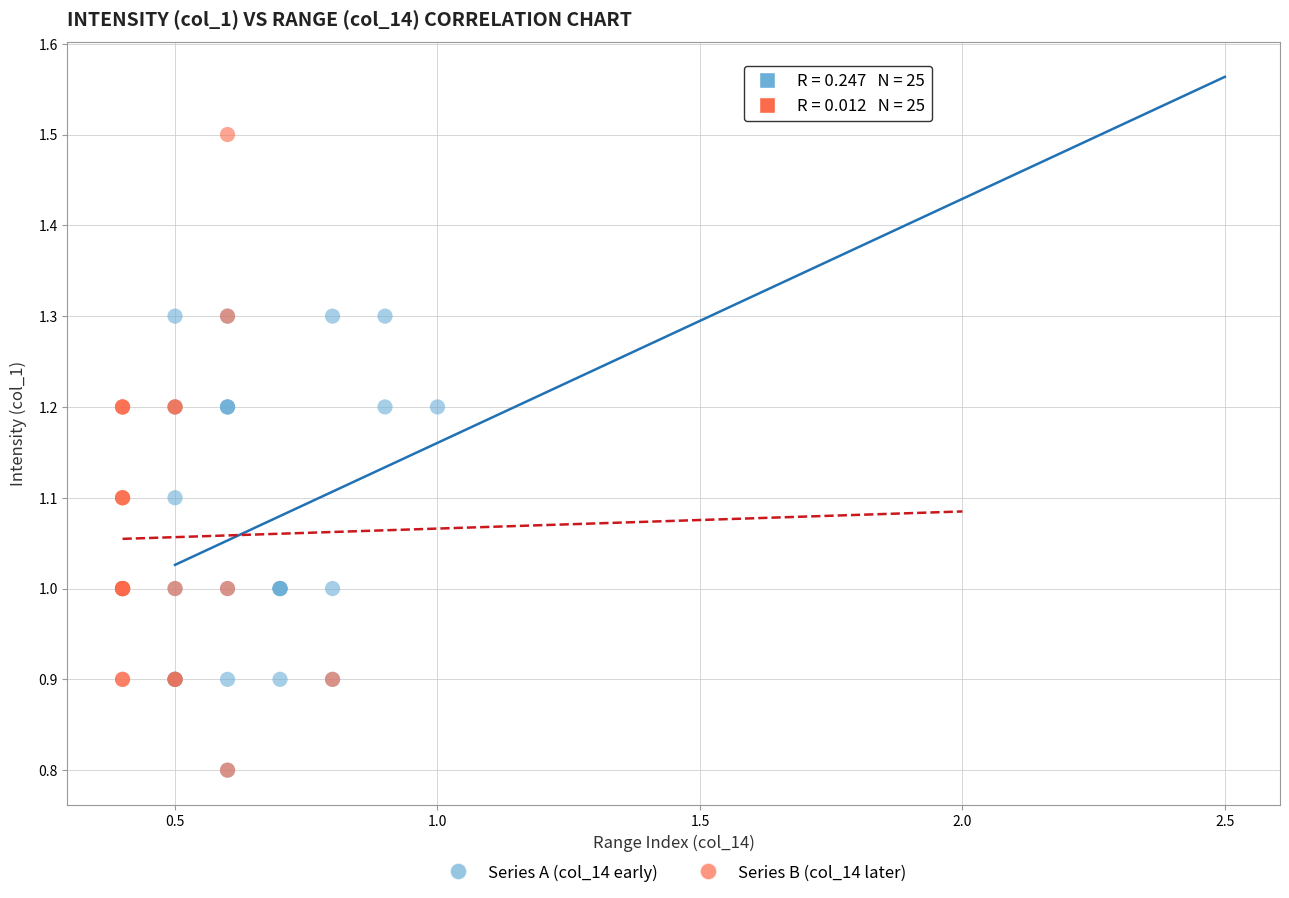

Which series has the widest spread of Y values?

Series B (col_14 later)